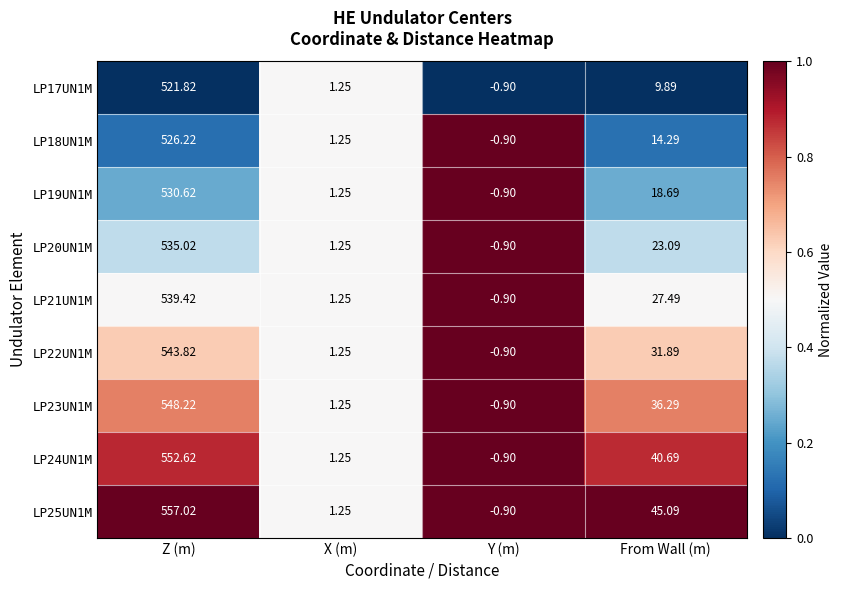

Which series has the largest range (max minus min)?

LP25UN1M